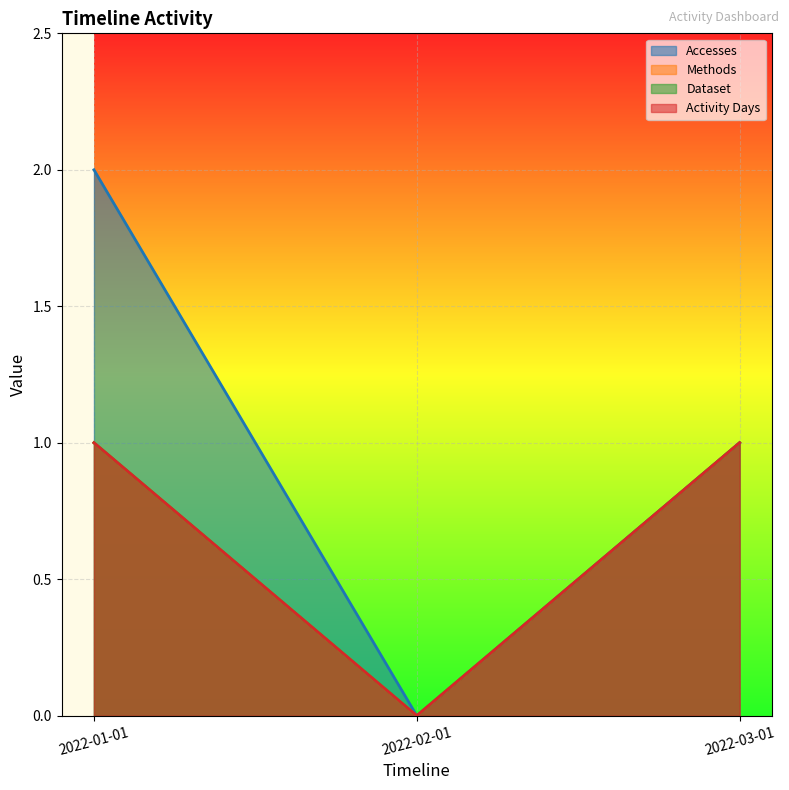

Reading right to left, what are all the values shown in this chart?

Accesses: 2022-03-01=1	2022-02-01=0	2022-01-01=2
Methods: 2022-03-01=1	2022-02-01=0	2022-01-01=1
Dataset: 2022-03-01=1	2022-02-01=0	2022-01-01=1
Activity Days: 2022-03-01=1	2022-02-01=0	2022-01-01=1